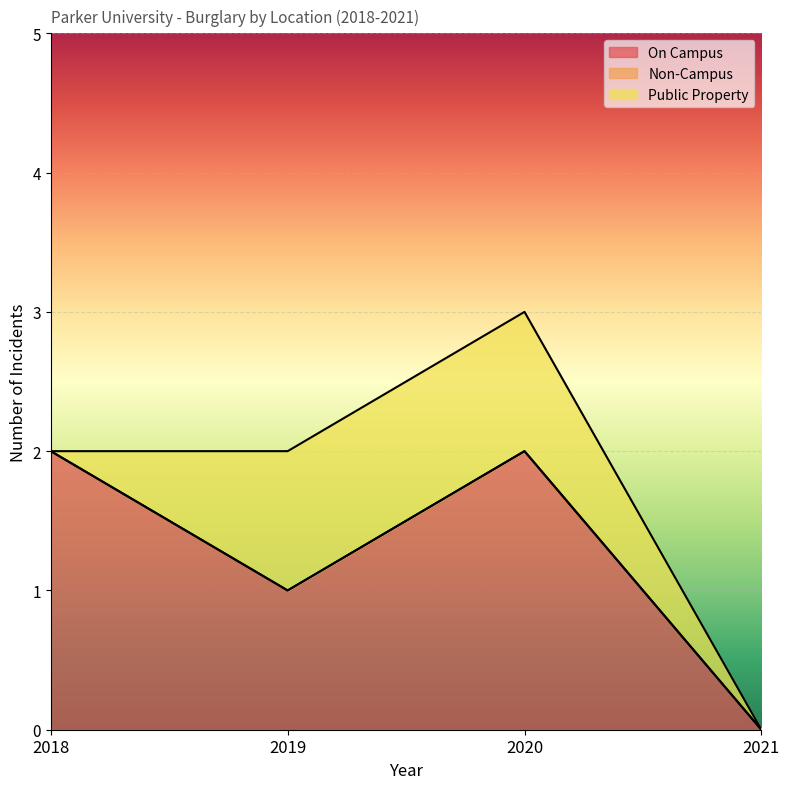

What is the sum of all Public Property values?

2